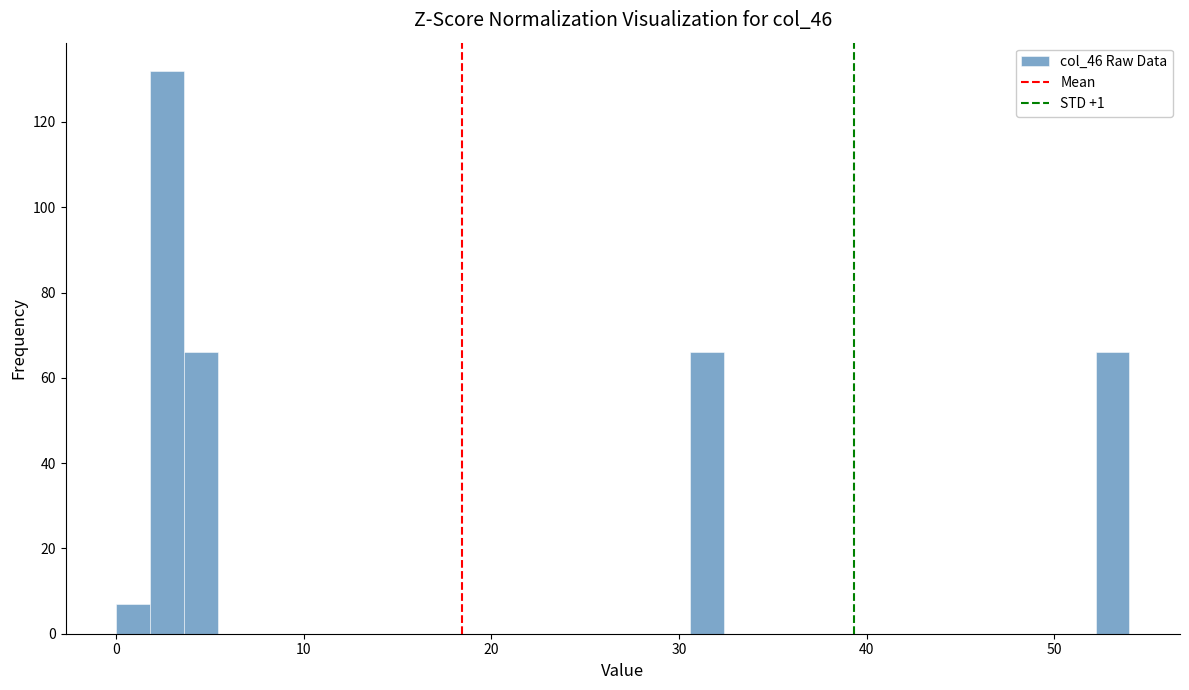

Around what value on the x-axis is the tallest bar? Give the approximate position of its centre, as read against the axis.

3